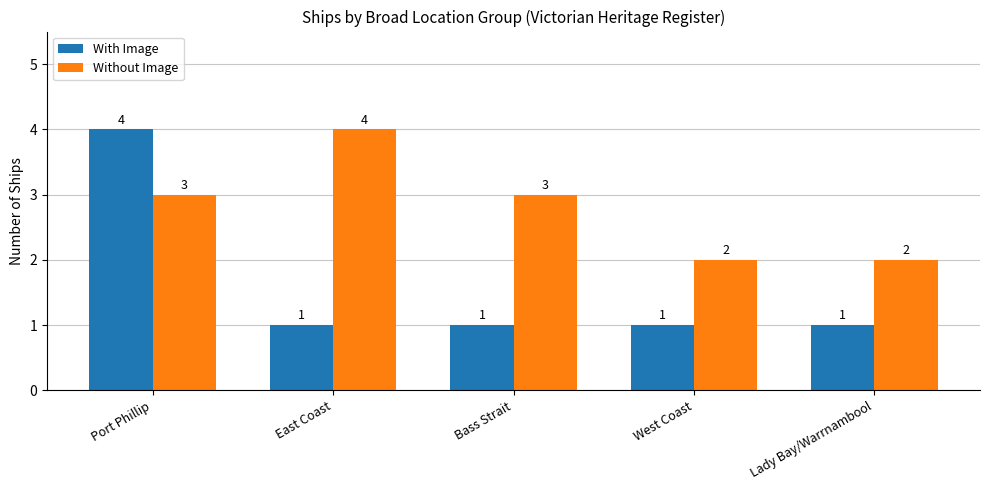

What are all the series names shown in the legend?

With Image, Without Image